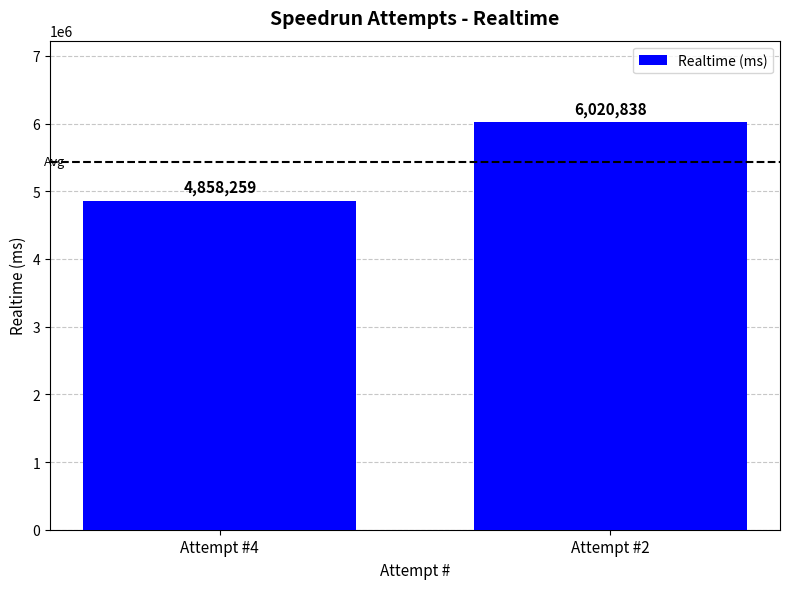

What is the minimum value shown in the chart?

4858259